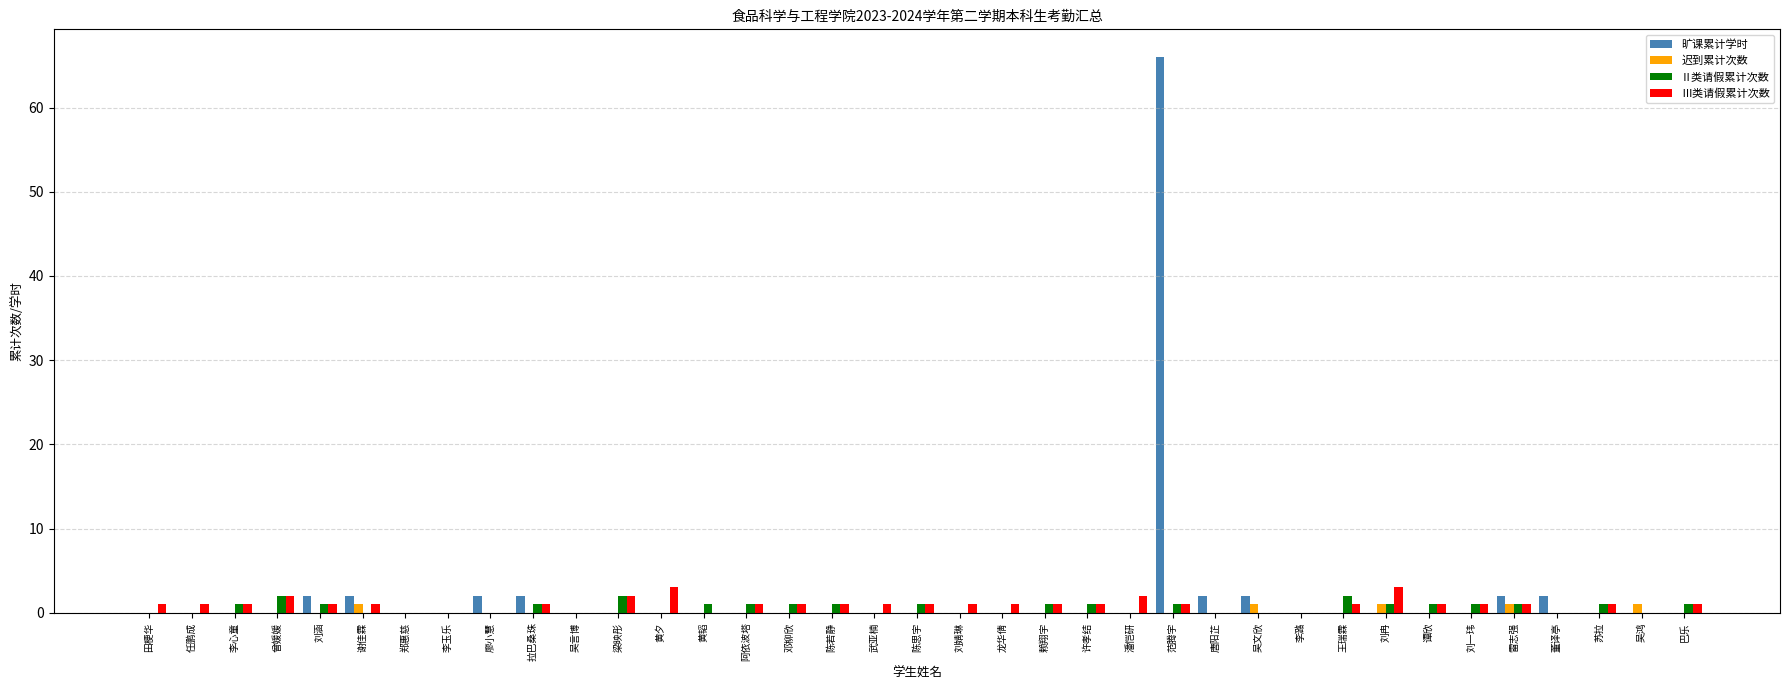

What is the highest value of the Ⅲ类请假累计次数 series?

3